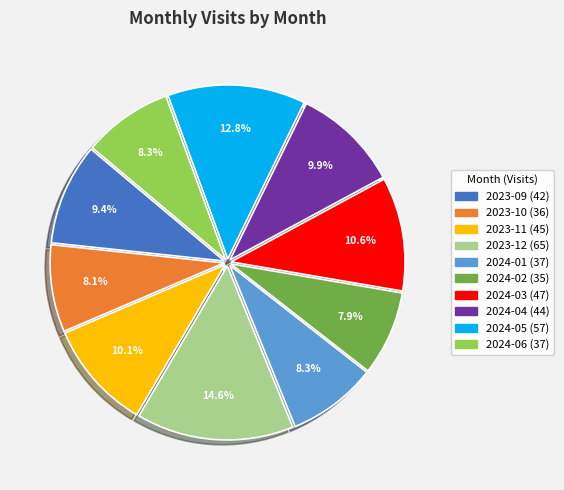

Which category has the biggest portion of the pie?

2023-12